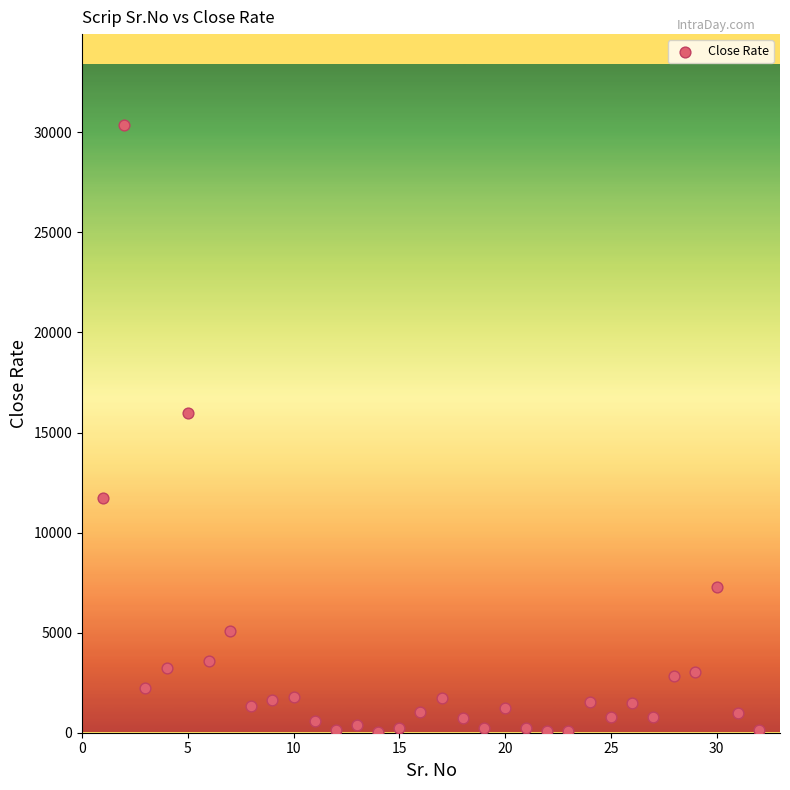

What Y value in the scatter plot is closest to 15202?

15988.4